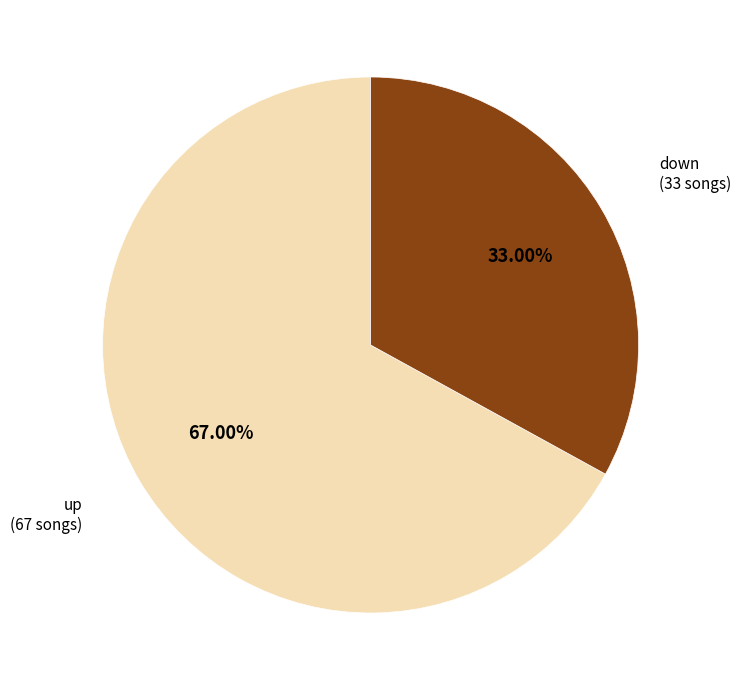

Does down account for over 50% of the chart?

No